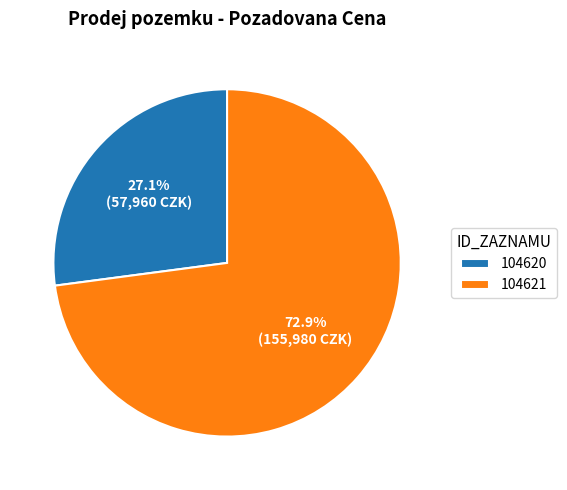

The 104621 slice represents 83% of the pie. True or false?

False